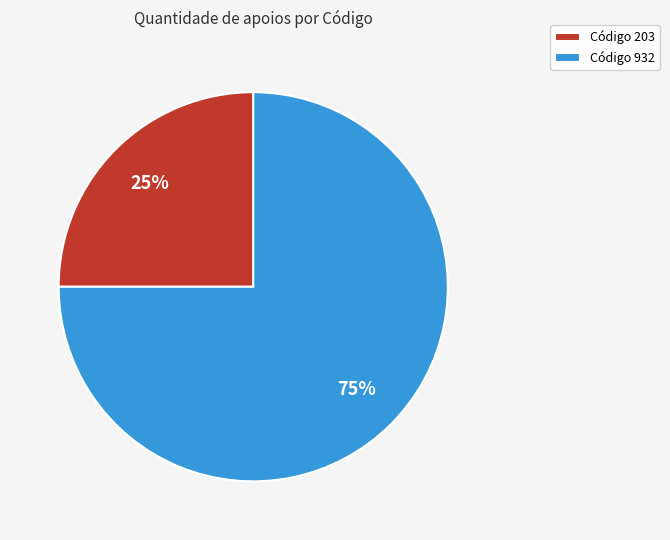

Combined, do Código 932 and Código 203 account for over 50%?

Yes